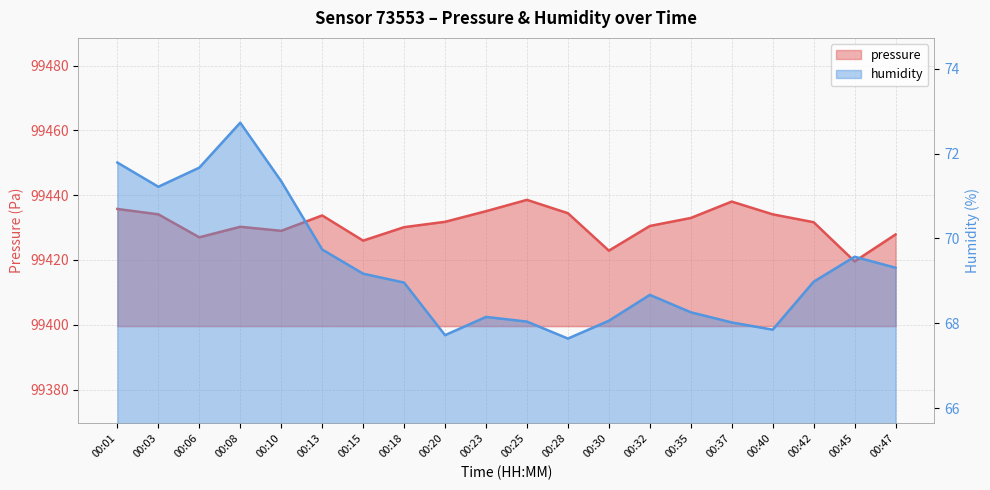

What is the minimum value shown in the chart?

67.6